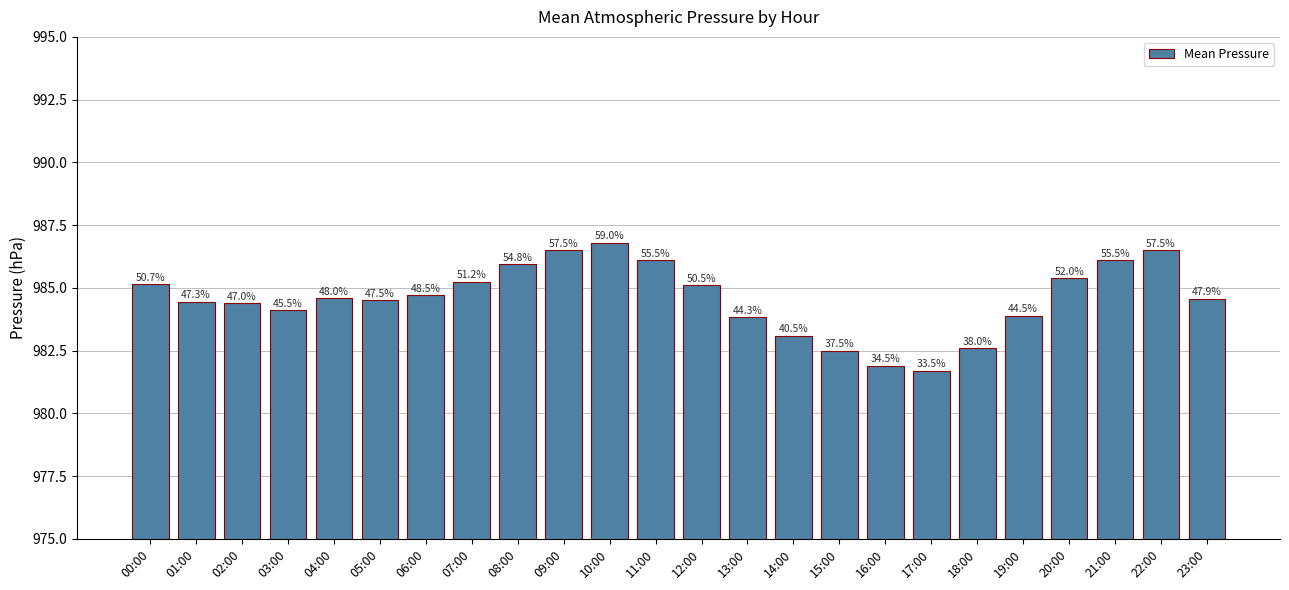

Is it true that the value at 12:00 is 598.1?

False